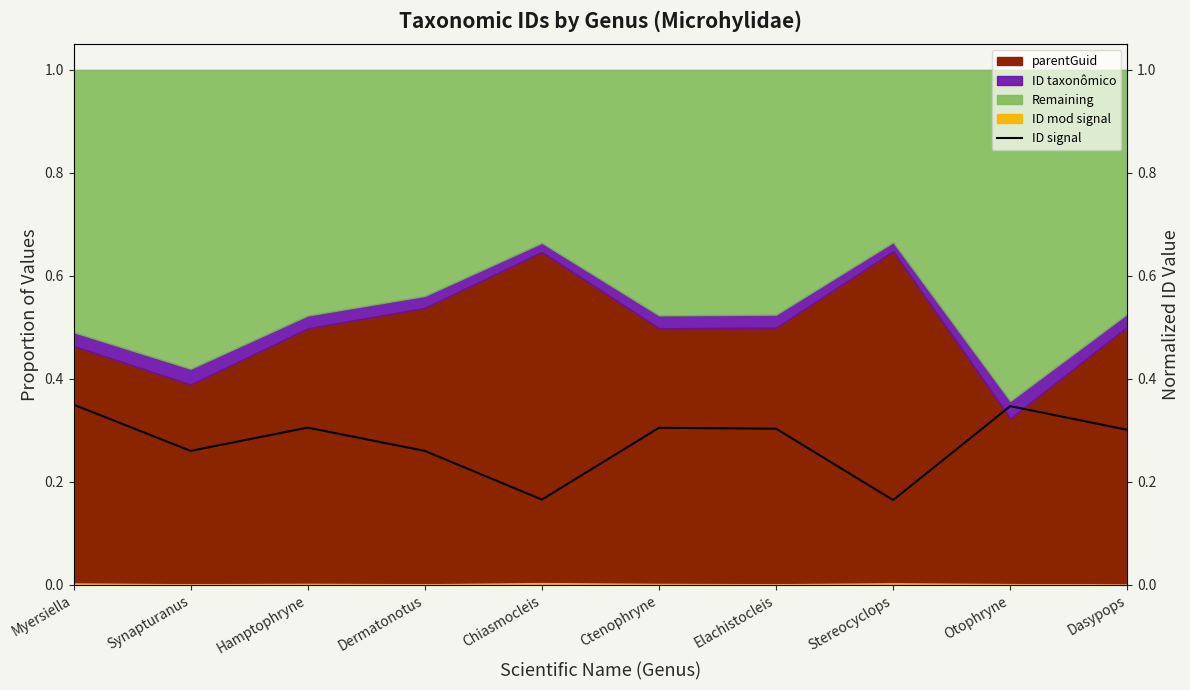

Reading left to right, transcribe all the data shown in this chart.

0.3	0.3	0.3	0.3	0.2	0.3	0.3	0.2	0.3	0.3